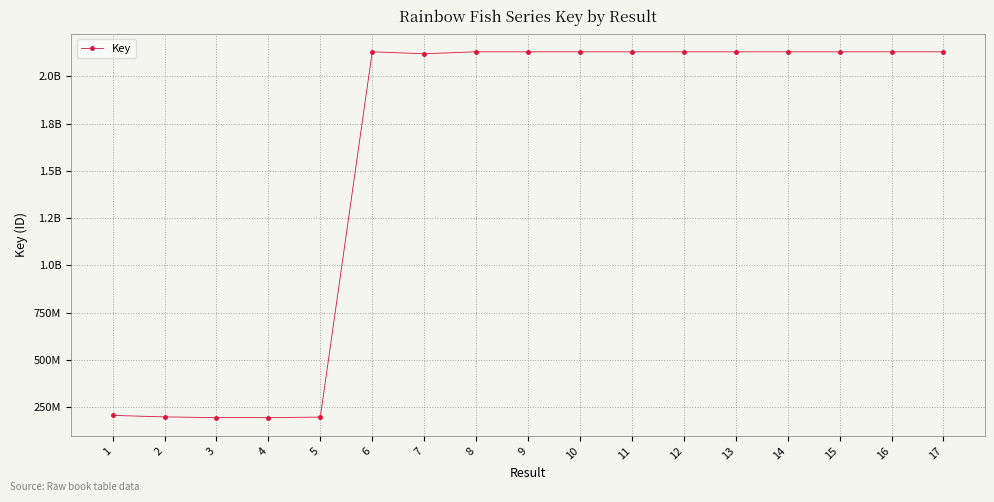

What is the average value?

1561277027